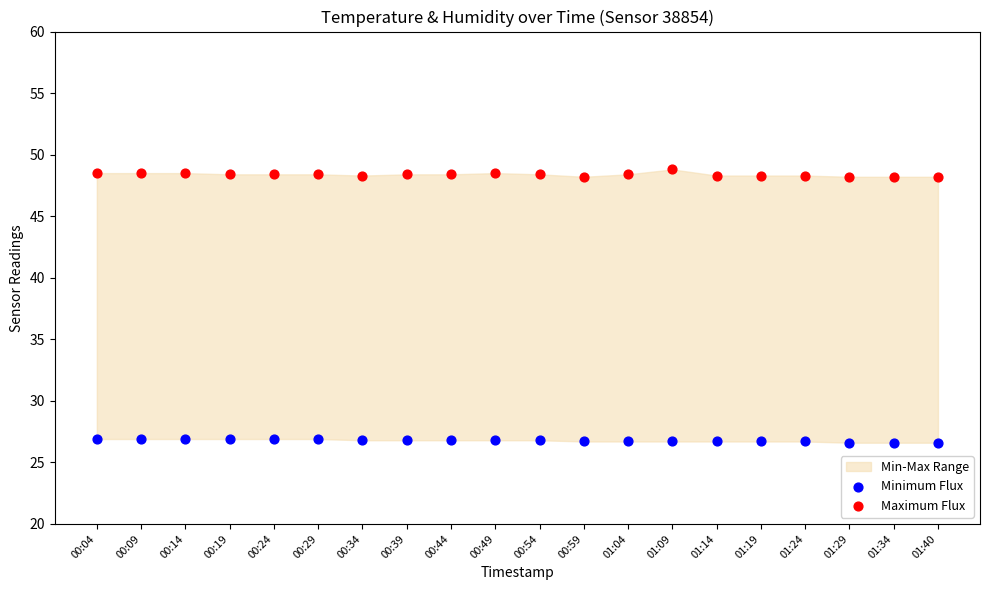

Which series contains the lowest Y value?

Minimum Flux